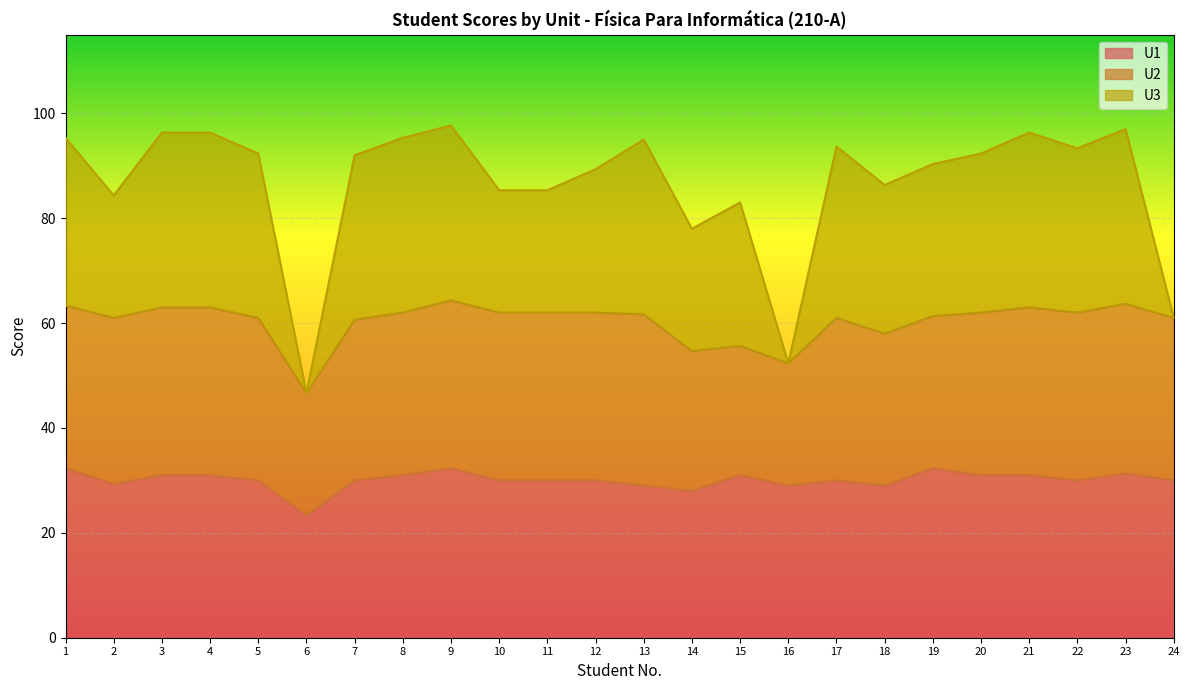

What is the sum of all U1 values?

722.0